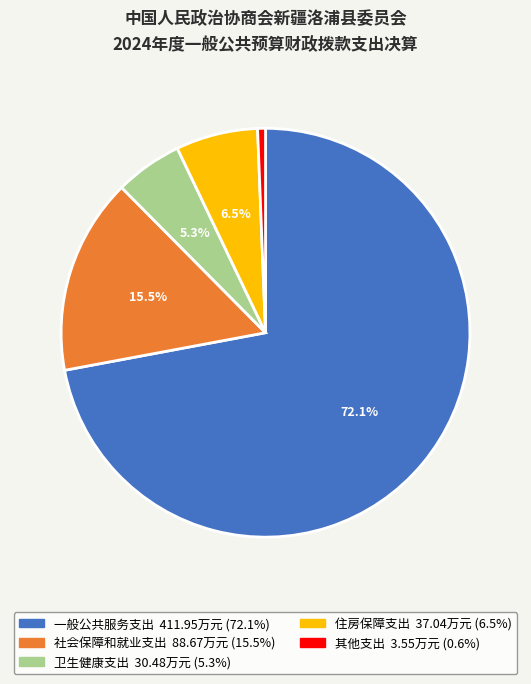

Rank the categories by value from highest to lowest.

一般公共服务支出, 社会保障和就业支出, 住房保障支出, 卫生健康支出, 其他支出